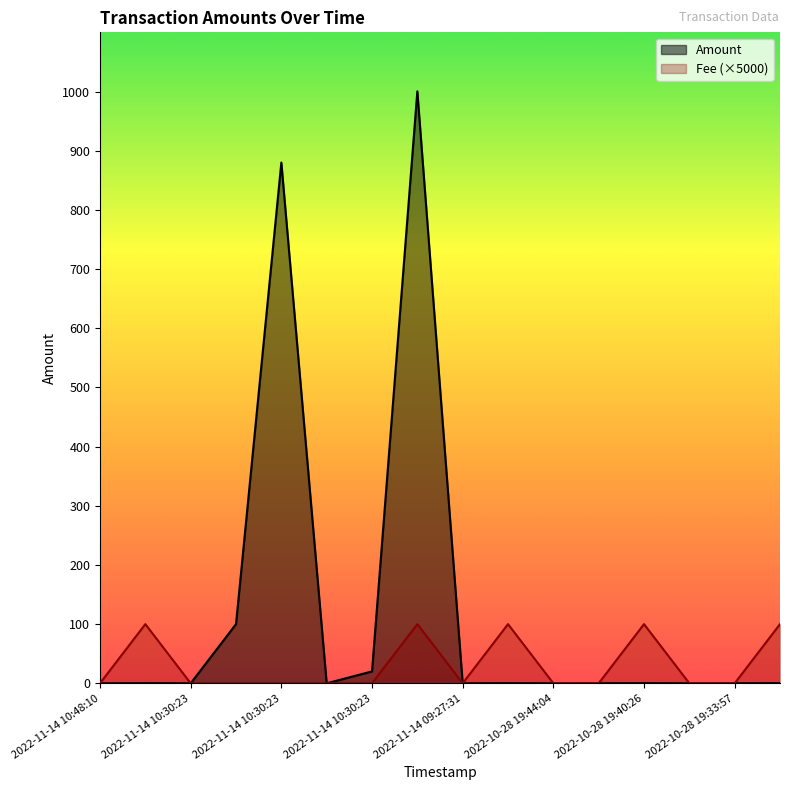

At how many categories does at least one series exceed 873?

2